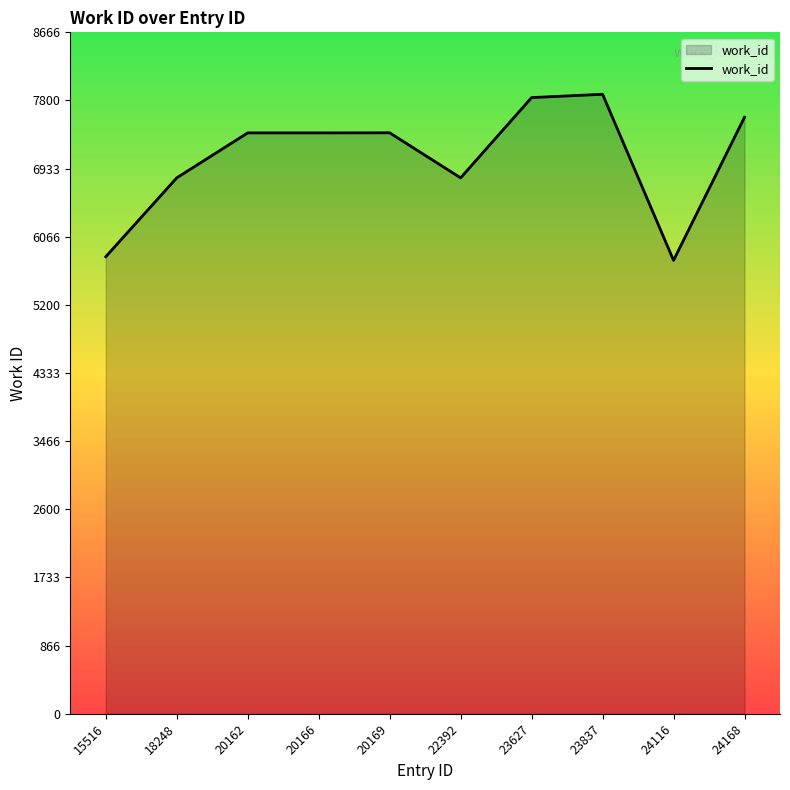

What is the greatest value displayed?

7879